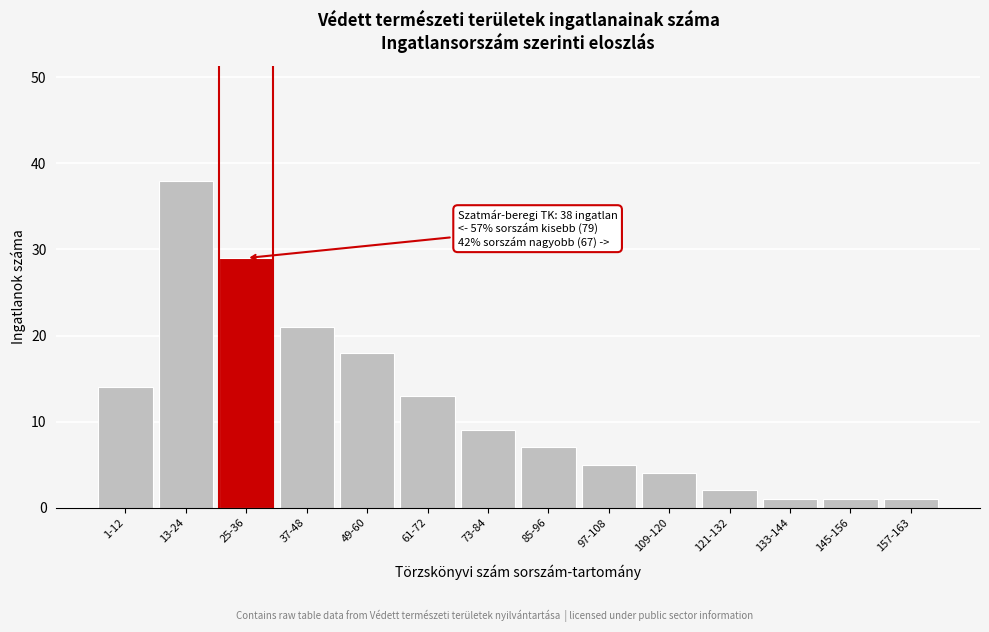

Reading left to right, extract all data points from this chart.

1-12=14	13-24=38	25-36=29	37-48=21	49-60=18	61-72=13	73-84=9	85-96=7	97-108=5	109-120=4	121-132=2	133-144=1	145-156=1	157-163=1